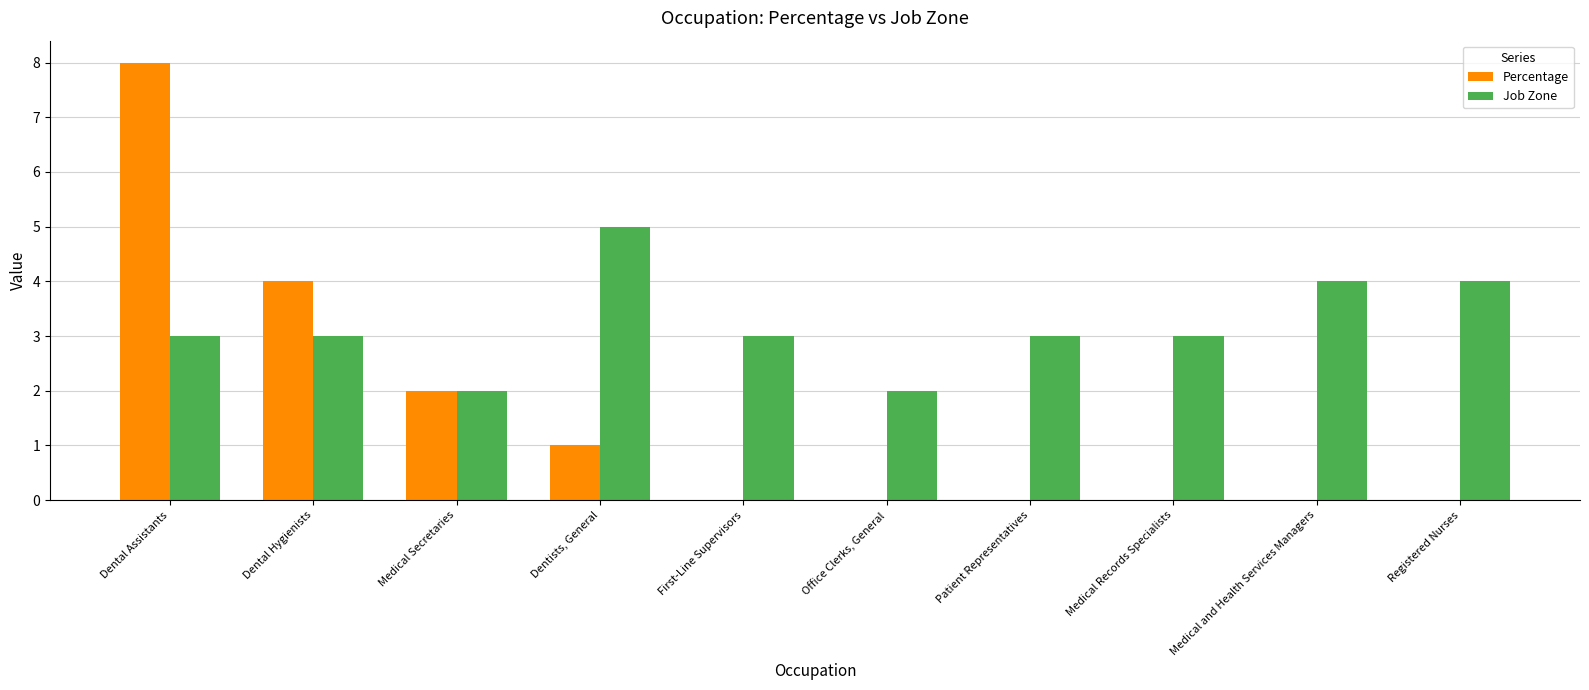

Reading right to left, what are all the values shown in this chart?

Percentage: Registered Nurses=0	Medical and Health Services Managers=0	Medical Records Specialists=0	Patient Representatives=0	Office Clerks, General=0	First-Line Supervisors=0	Dentists, General=1	Medical Secretaries=2	Dental Hygienists=4	Dental Assistants=8
Job Zone: Registered Nurses=4	Medical and Health Services Managers=4	Medical Records Specialists=3	Patient Representatives=3	Office Clerks, General=2	First-Line Supervisors=3	Dentists, General=5	Medical Secretaries=2	Dental Hygienists=3	Dental Assistants=3